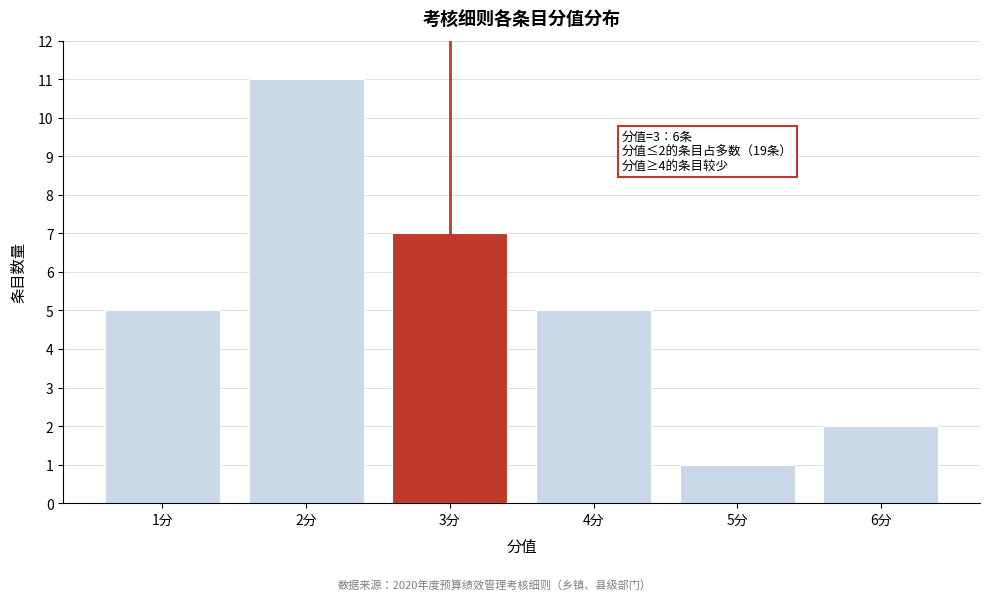

Reading left to right, what are all the values shown in this chart?

5	11	7	5	1	2